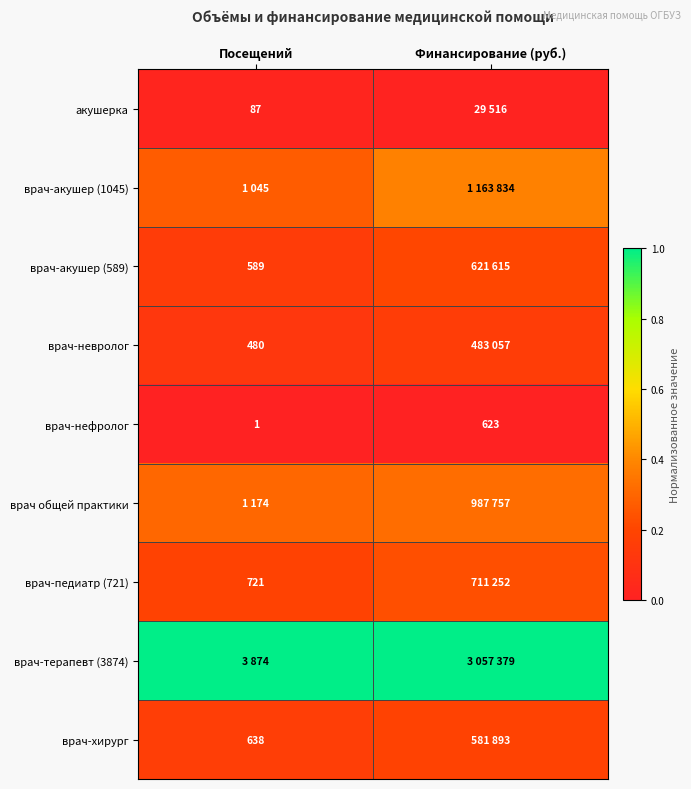

The врач-невролог series shows 0.2 at Финансирование (руб.). True or false?

False